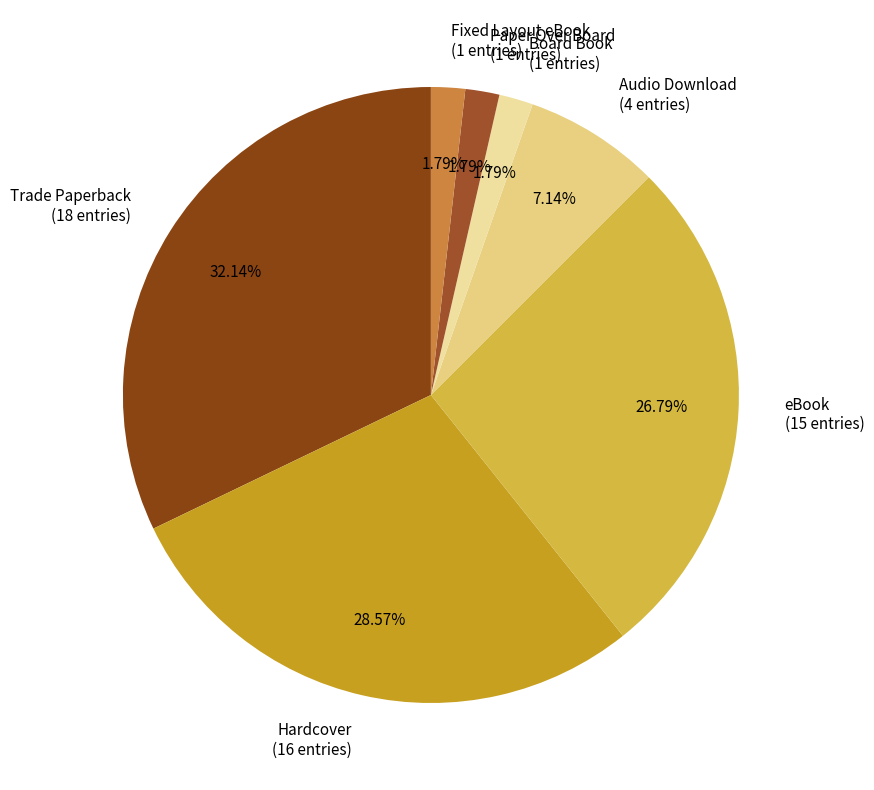

Does any single category account for the majority?

No